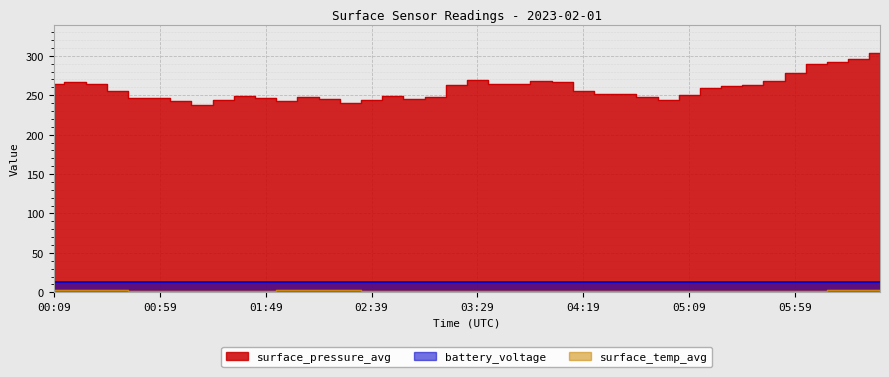

Reading right to left, transcribe all the data shown in this chart.

surface_pressure_avg: 06:39=303.1	06:29=296.0	06:19=292.6	06:09=289.8	05:59=277.9	05:49=267.6	05:39=263.2	05:29=261.2	05:19=259.0	05:09=250.3	04:59=244.3	04:49=247.9	04:39=251.6	04:29=251.4	04:19=255.1	04:09=266.9	03:59=268.6	03:49=263.6	03:39=264.2	03:29=269.8	03:19=262.7	03:09=247.9	02:59=244.7	02:49=249.3	02:39=244.1	02:29=240.2	02:19=245.5	02:09=248.0	01:59=242.9	01:49=246.0	01:39=249.4	01:29=243.6	01:19=238.1	01:09=242.9	00:59=246.1	00:49=246.7	00:39=255.2	00:29=264.8	00:19=267.2	00:09=263.9
surface_temp_avg: 06:39=2.3	06:29=2.3	06:19=2.3	06:09=2.2	05:59=1.4	05:49=1.9	05:39=1.9	05:29=2.0	05:19=1.9	05:09=1.9	04:59=1.9	04:49=1.9	04:39=1.9	04:29=2.0	04:19=2.0	04:09=1.7	03:59=1.7	03:49=1.6	03:39=1.6	03:29=1.5	03:19=2.1	03:09=2.2	02:59=2.2	02:49=2.2	02:39=2.2	02:29=2.3	02:19=2.3	02:09=2.3	01:59=2.3	01:49=2.2	01:39=2.2	01:29=2.2	01:19=2.2	01:09=2.2	00:59=2.2	00:49=2.2	00:39=2.3	00:29=2.3	00:19=2.3	00:09=2.3
battery_voltage: 06:39=12.5	06:29=12.5	06:19=12.5	06:09=12.5	05:59=12.5	05:49=12.5	05:39=12.5	05:29=12.5	05:19=12.5	05:09=12.5	04:59=12.5	04:49=12.5	04:39=12.5	04:29=12.5	04:19=12.5	04:09=12.5	03:59=12.5	03:49=12.5	03:39=12.5	03:29=12.5	03:19=12.5	03:09=12.5	02:59=12.5	02:49=12.5	02:39=12.5	02:29=12.5	02:19=12.5	02:09=12.6	01:59=12.6	01:49=12.6	01:39=12.6	01:29=12.6	01:19=12.6	01:09=12.6	00:59=12.6	00:49=12.6	00:39=12.6	00:29=12.6	00:19=12.6	00:09=12.6